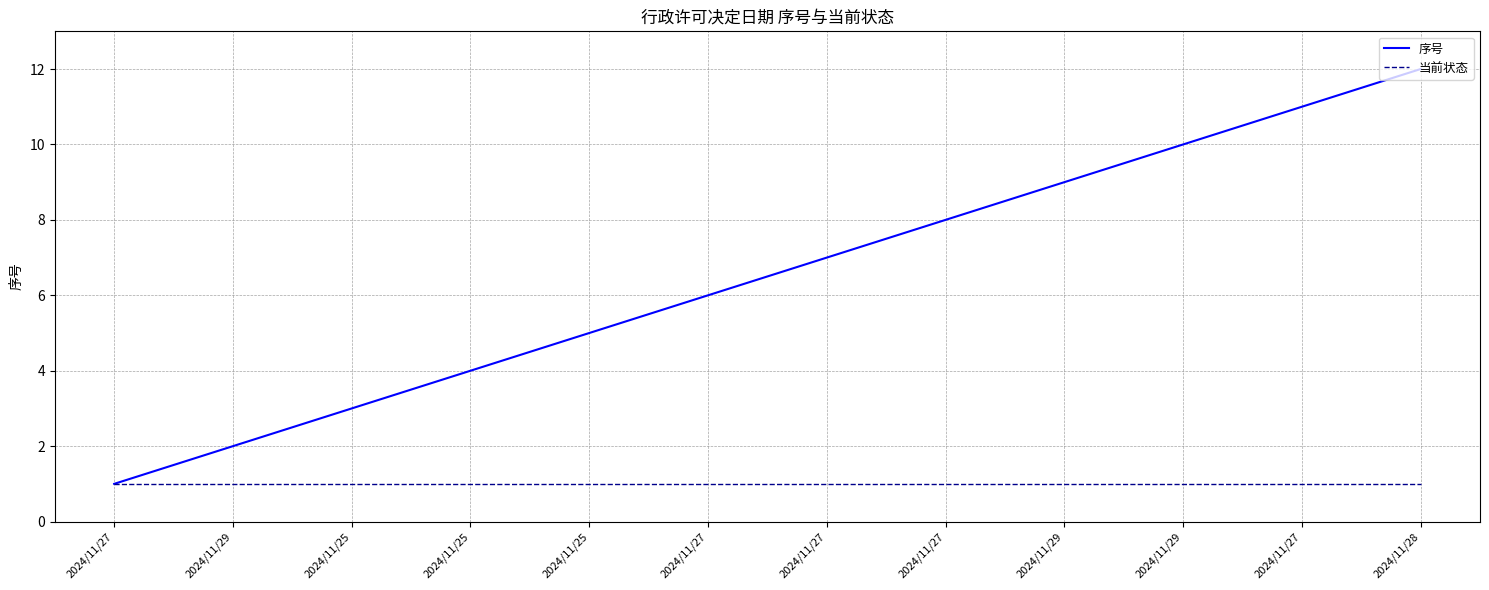

Is this an area chart (filled region under the line)?

No